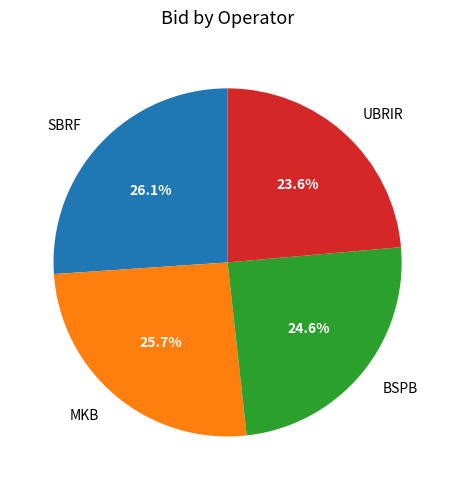

What is the ratio of the value at SBRF to the value at BSPB?

1.1